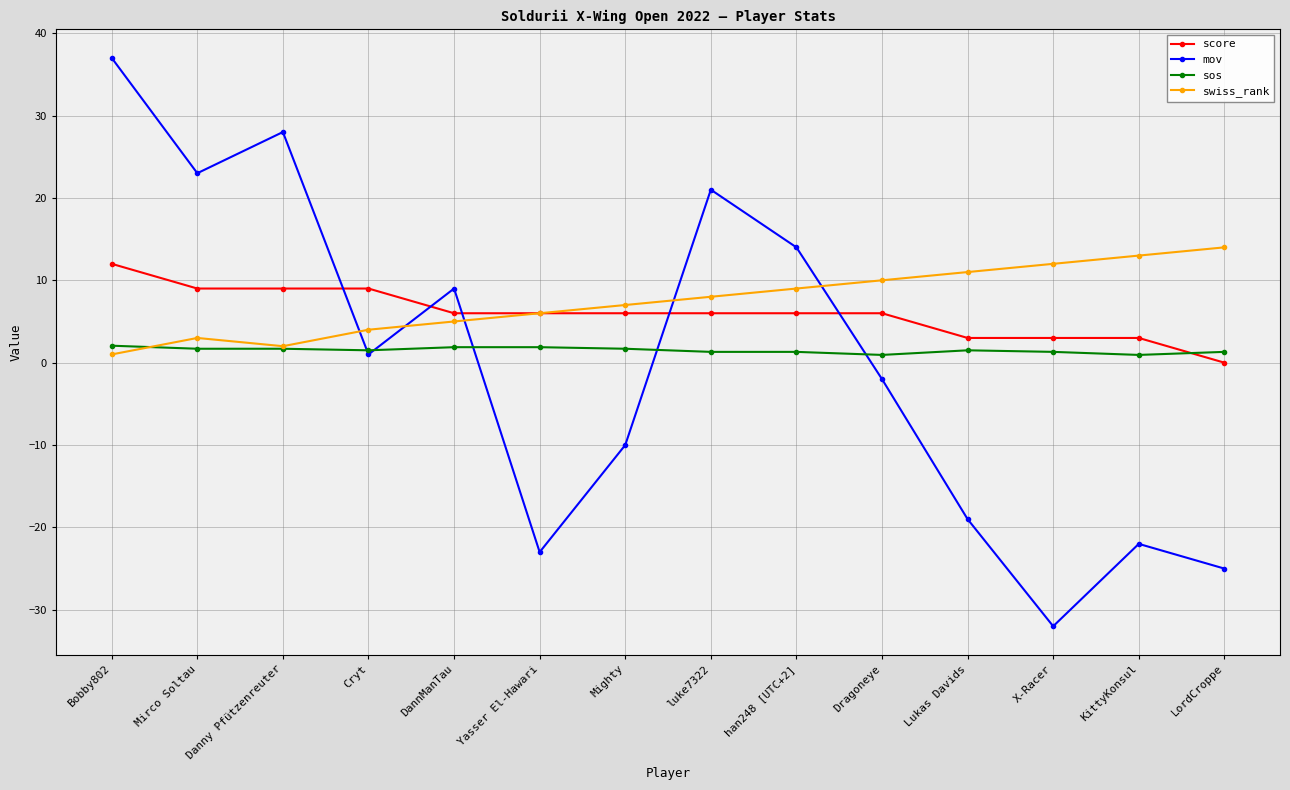

How many interior local peaks does the mov series have?

4